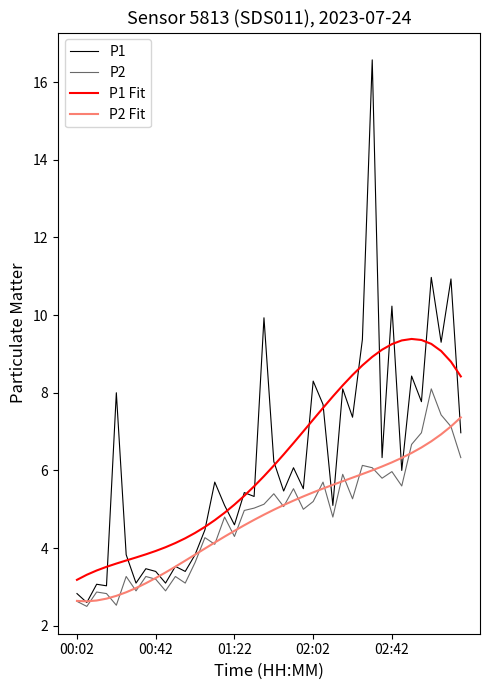

What is the maximum value for P1?

16.6